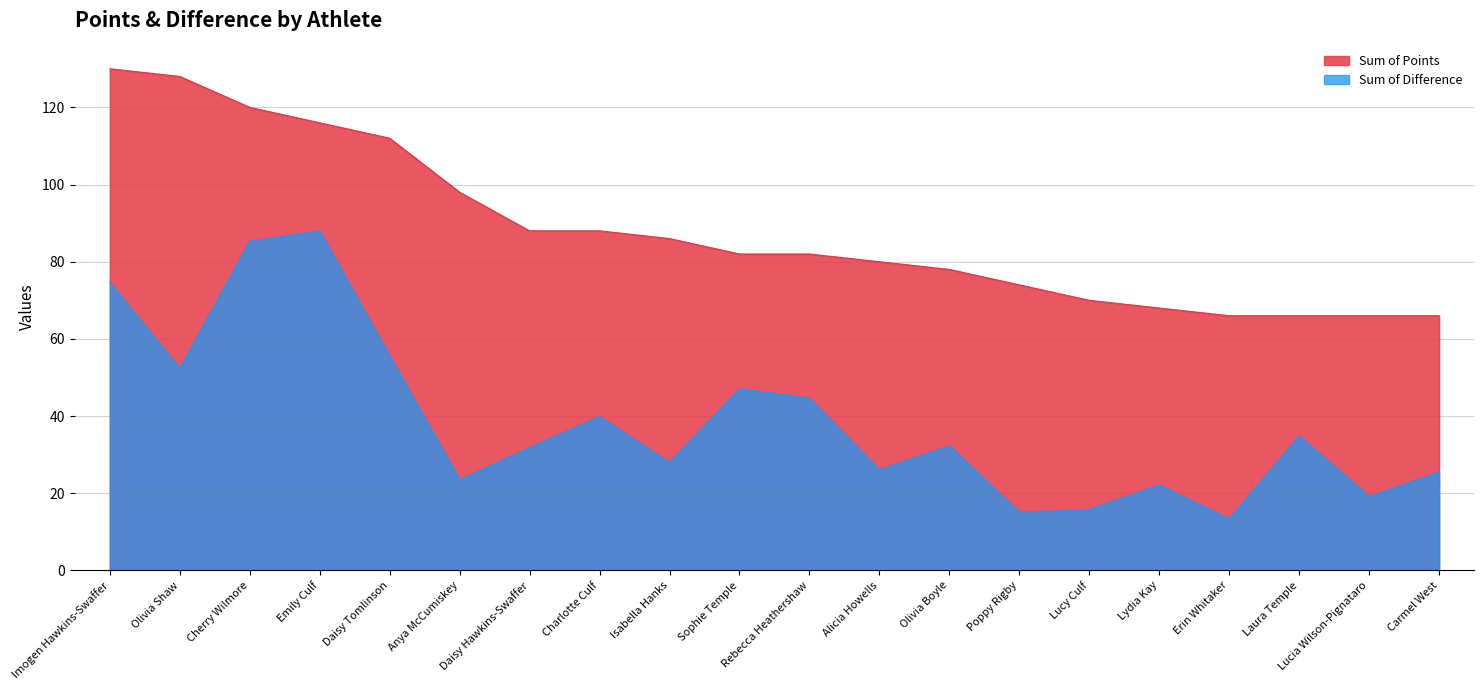

The value of Sum of Points at Lydia Kay is 111.6. True or false?

False